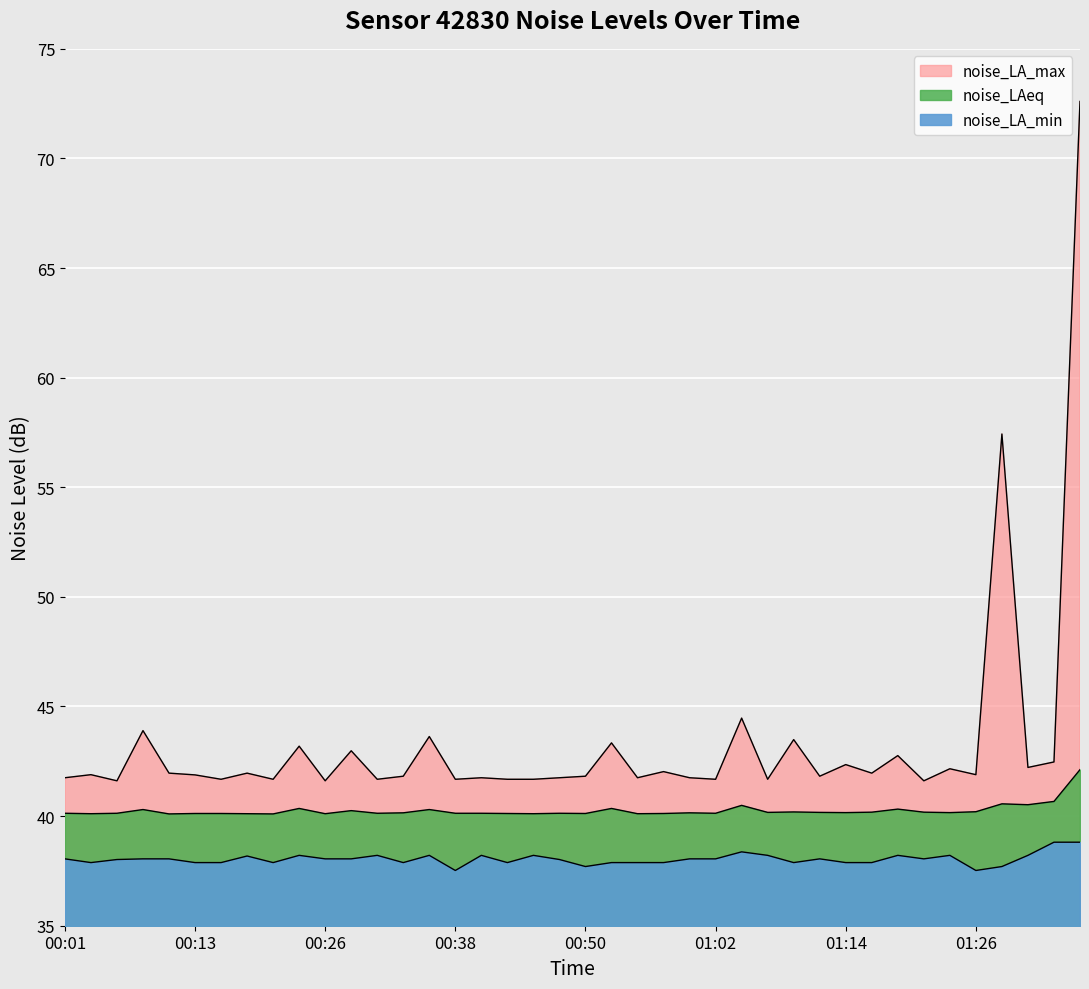

Which series has the largest range (max minus min)?

noise_LA_max